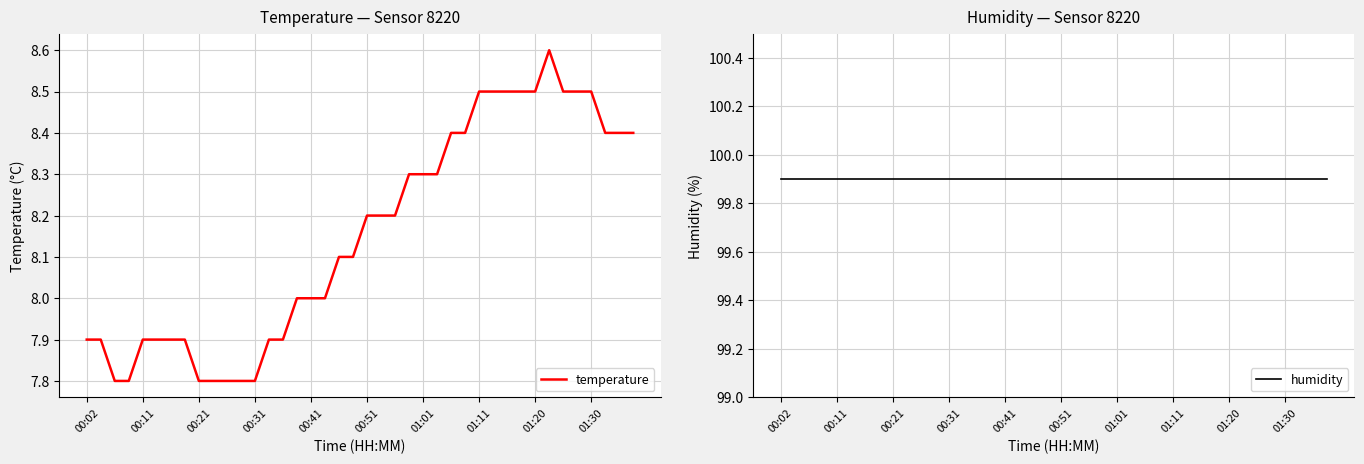

What is the lowest value of the temperature series?

7.8